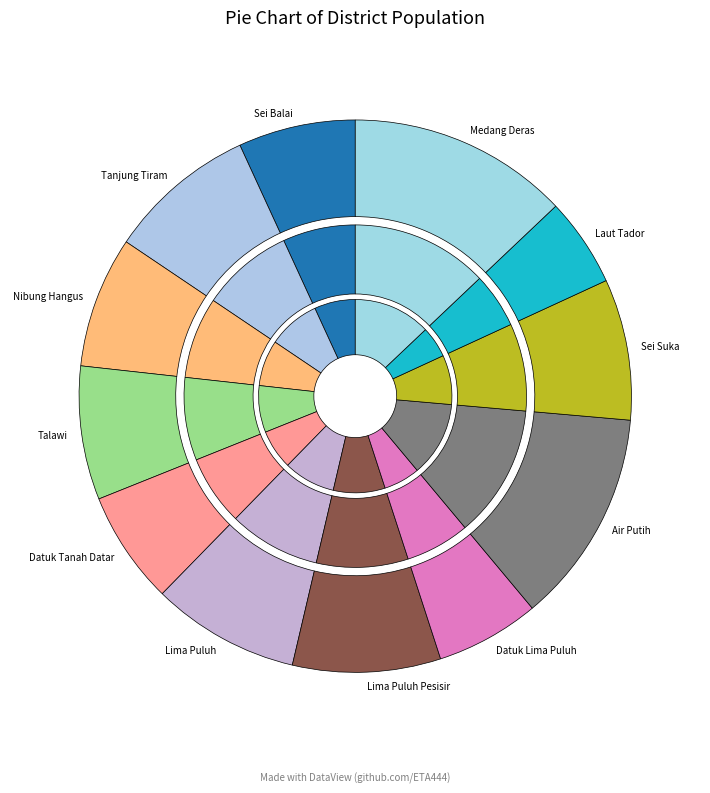

What portion of the pie excludes Lima Puluh?

91.3%